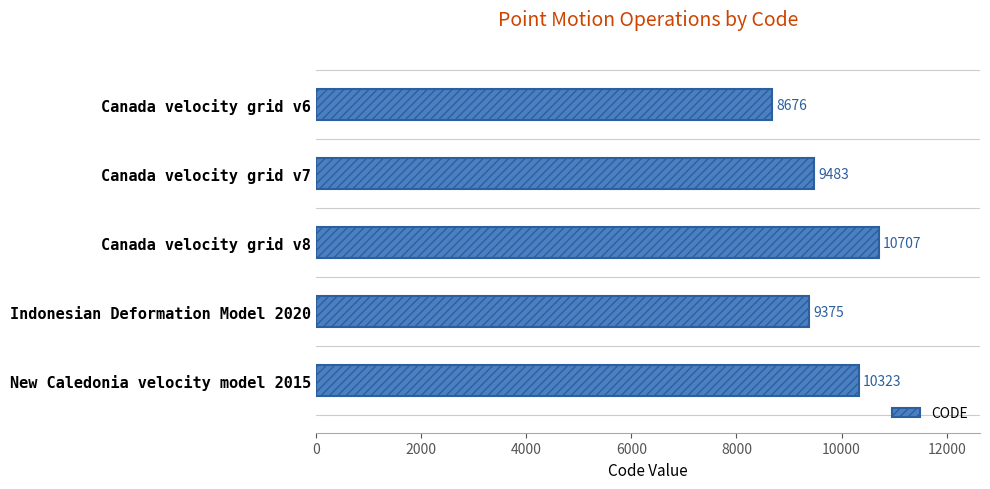

How many distinct data groups are displayed?

1